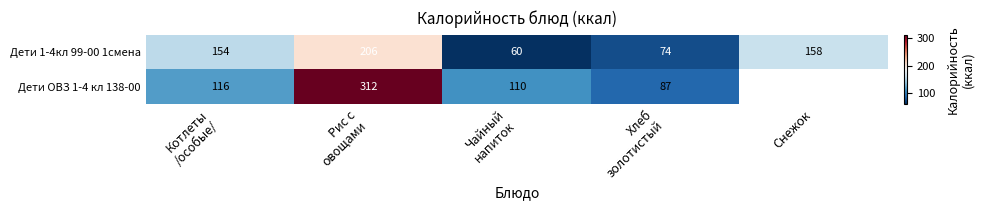

True or false: Дети 1-4кл 99-00 1смена has a value of 85.5 at Снежок.

False